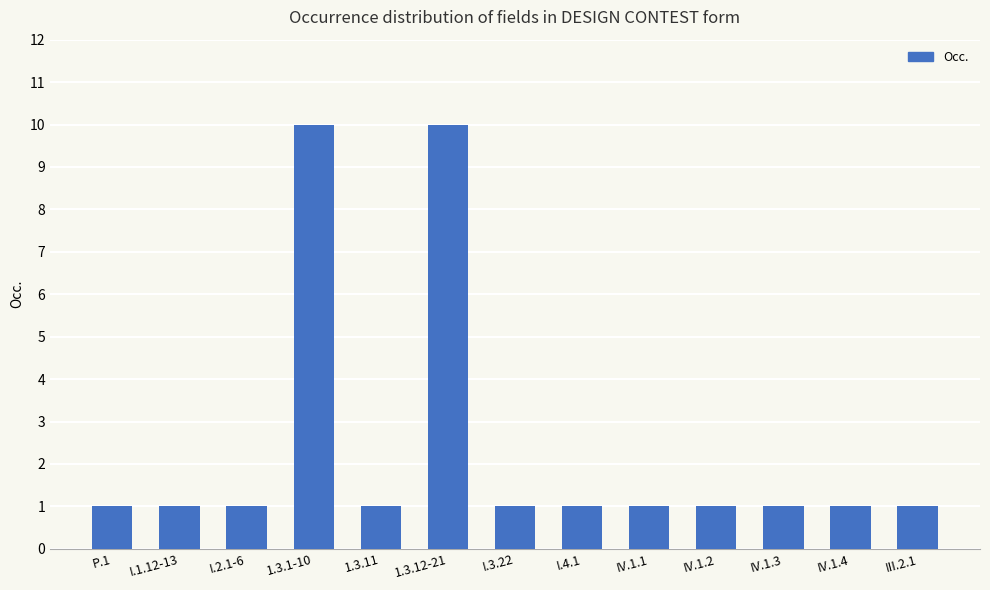

Is it true that the value at I.4.1 is 1?

True